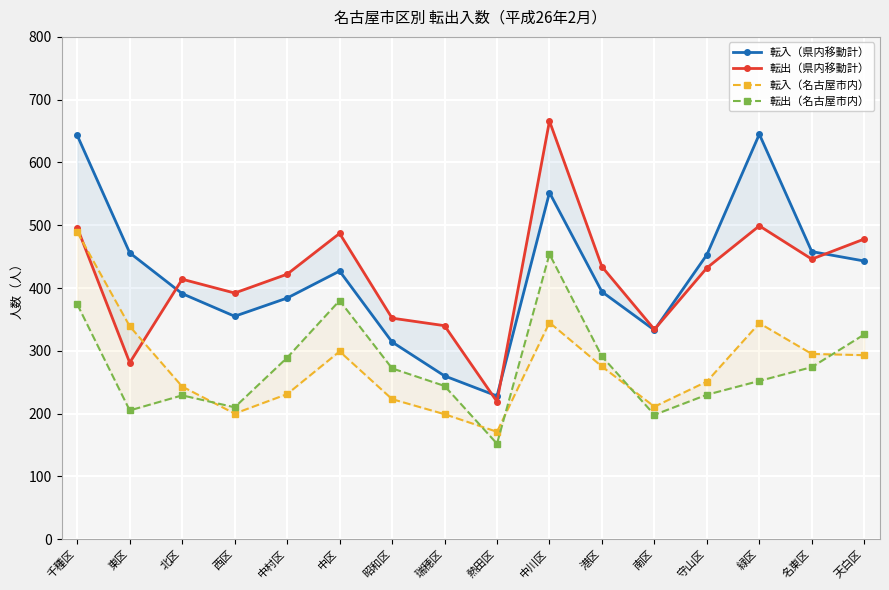

At which category does the chart reach its minimum across all series?

熱田区